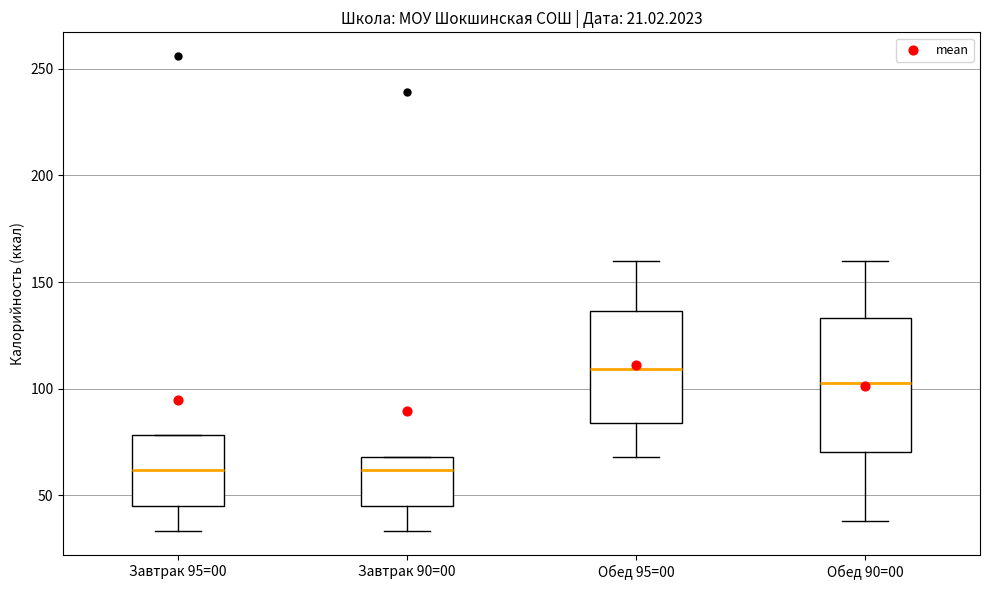

Reading left to right, read every box against the y-axis: the position of its median line, the range the box covers, and the ends of its whiskers. The values are not printed on the chart, so give them approximately, as read against the axis.

Завтрак 95=00: median 60, box 45 to 80, whiskers 35 to 80
Завтрак 90=00: median 60, box 45 to 70, whiskers 35 to 70
Обед 95=00: median 110, box 85 to 135, whiskers 70 to 160
Обед 90=00: median 105, box 70 to 135, whiskers 40 to 160